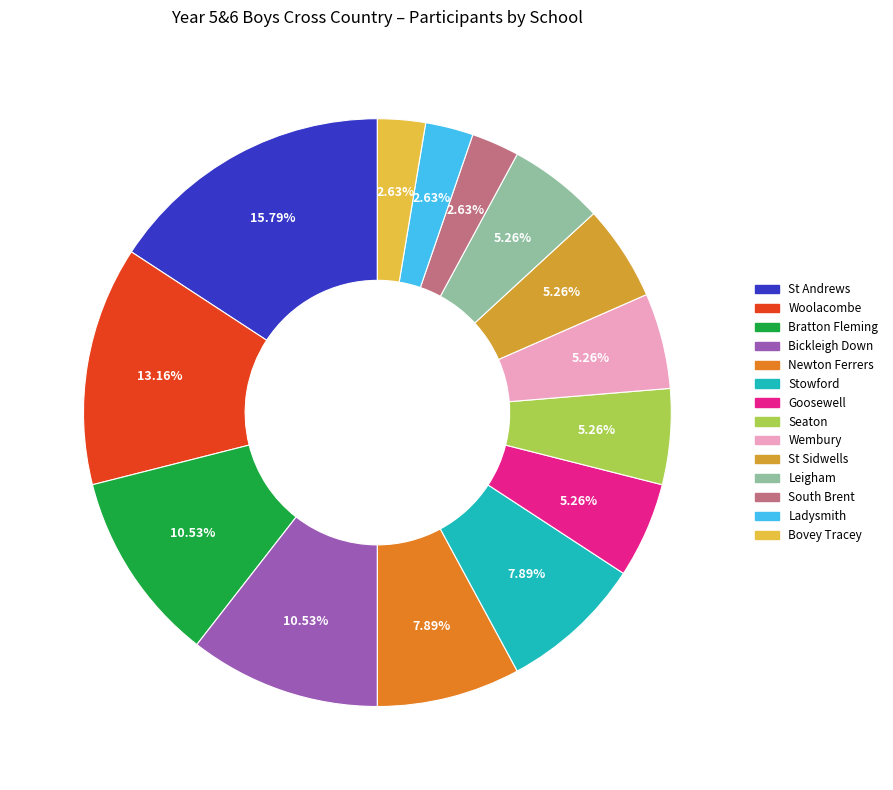

Which category has the biggest portion of the pie?

St Andrews